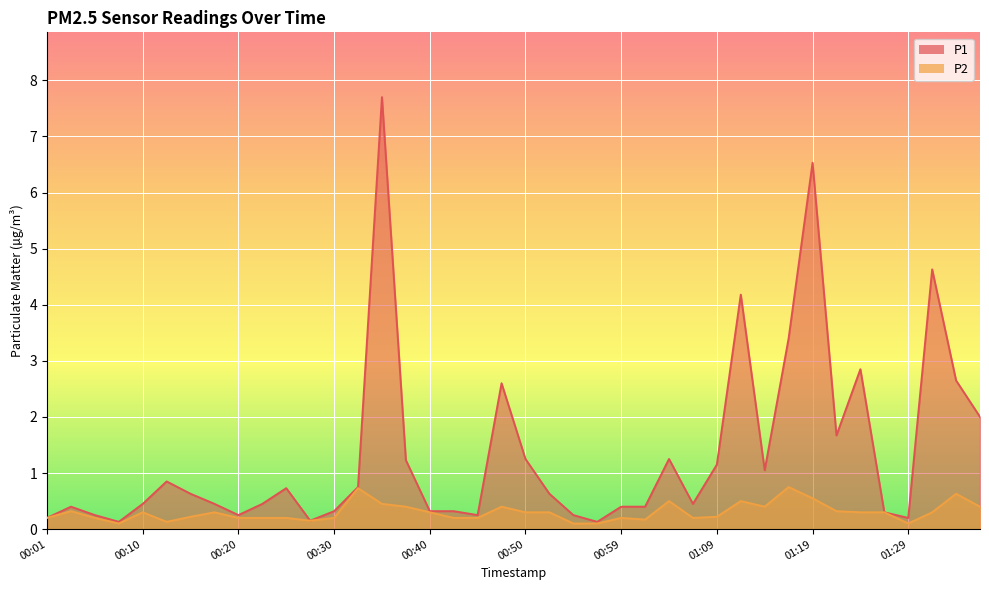

What is the difference between the maximum and second lowest values in the P1 series?

7.6